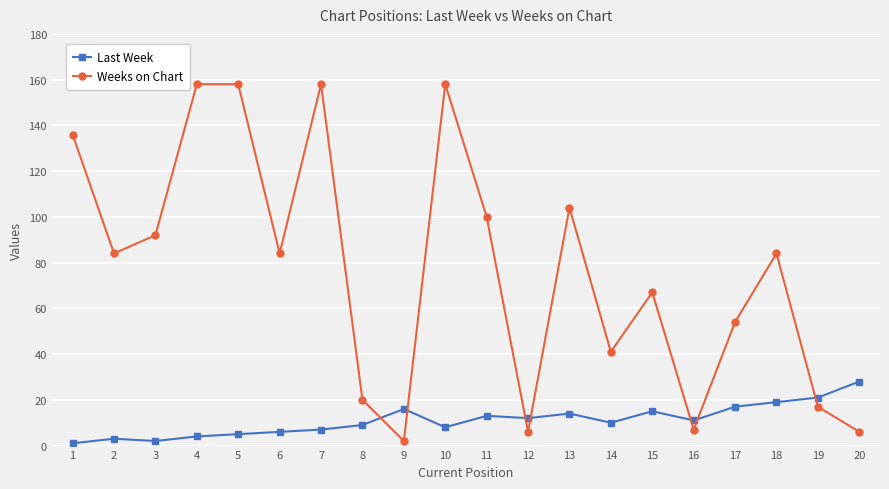

At which label does Last Week reach its peak?

20